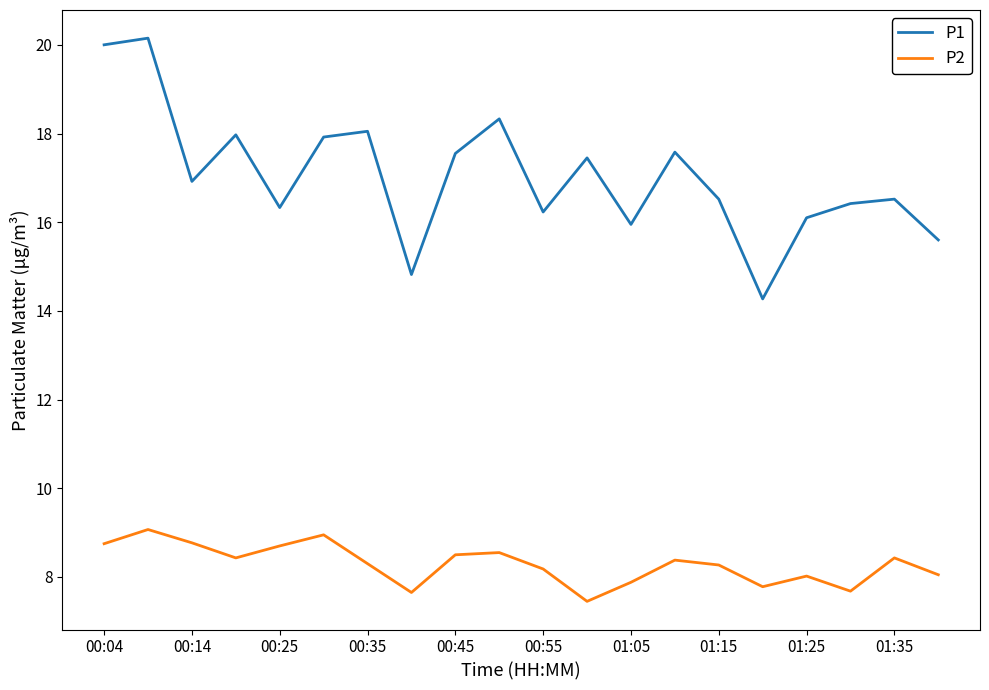

True or false: P1 and P2 cross at least once.

False